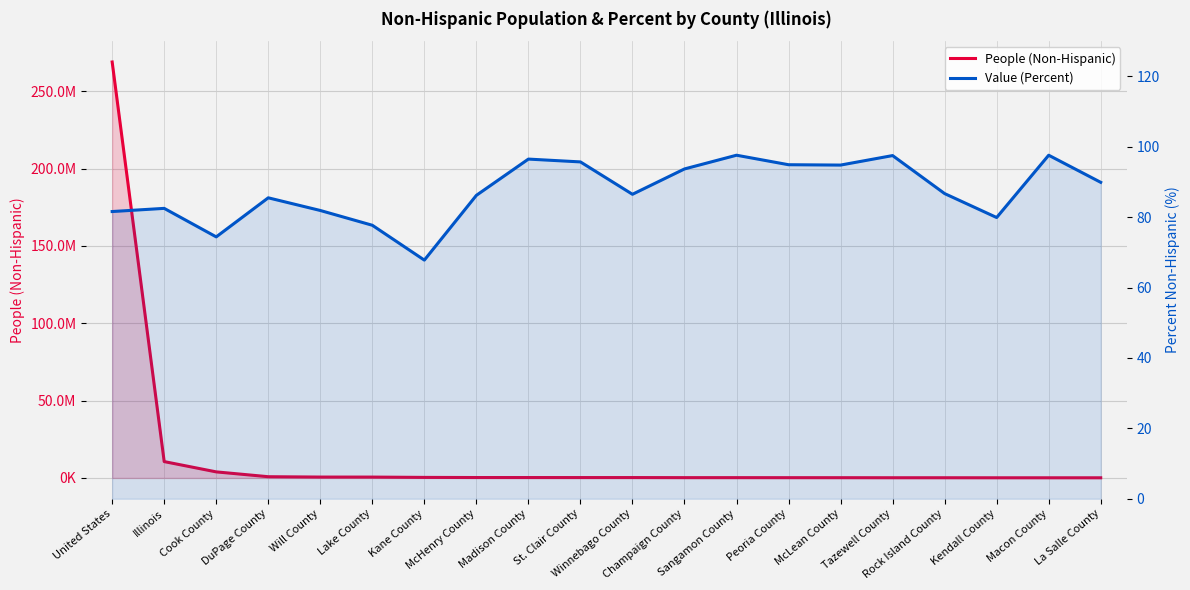

What is the average value of the Value (Percent) series?

87.4